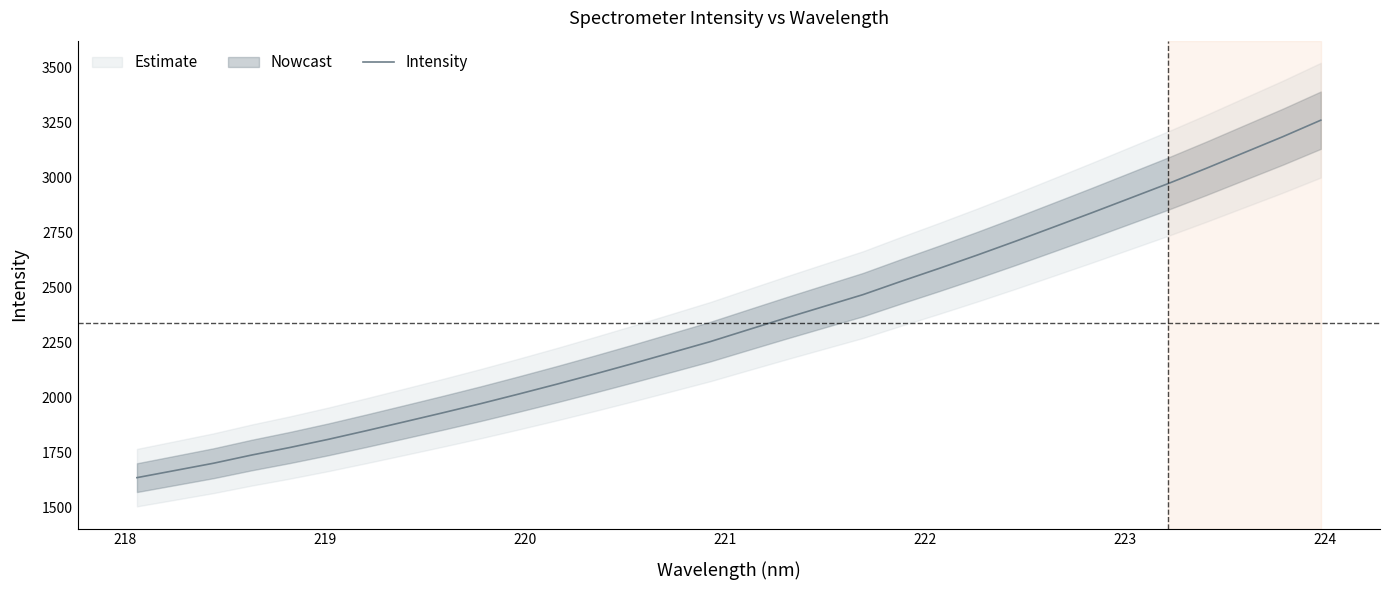

What is the sum of all values?

74850.9